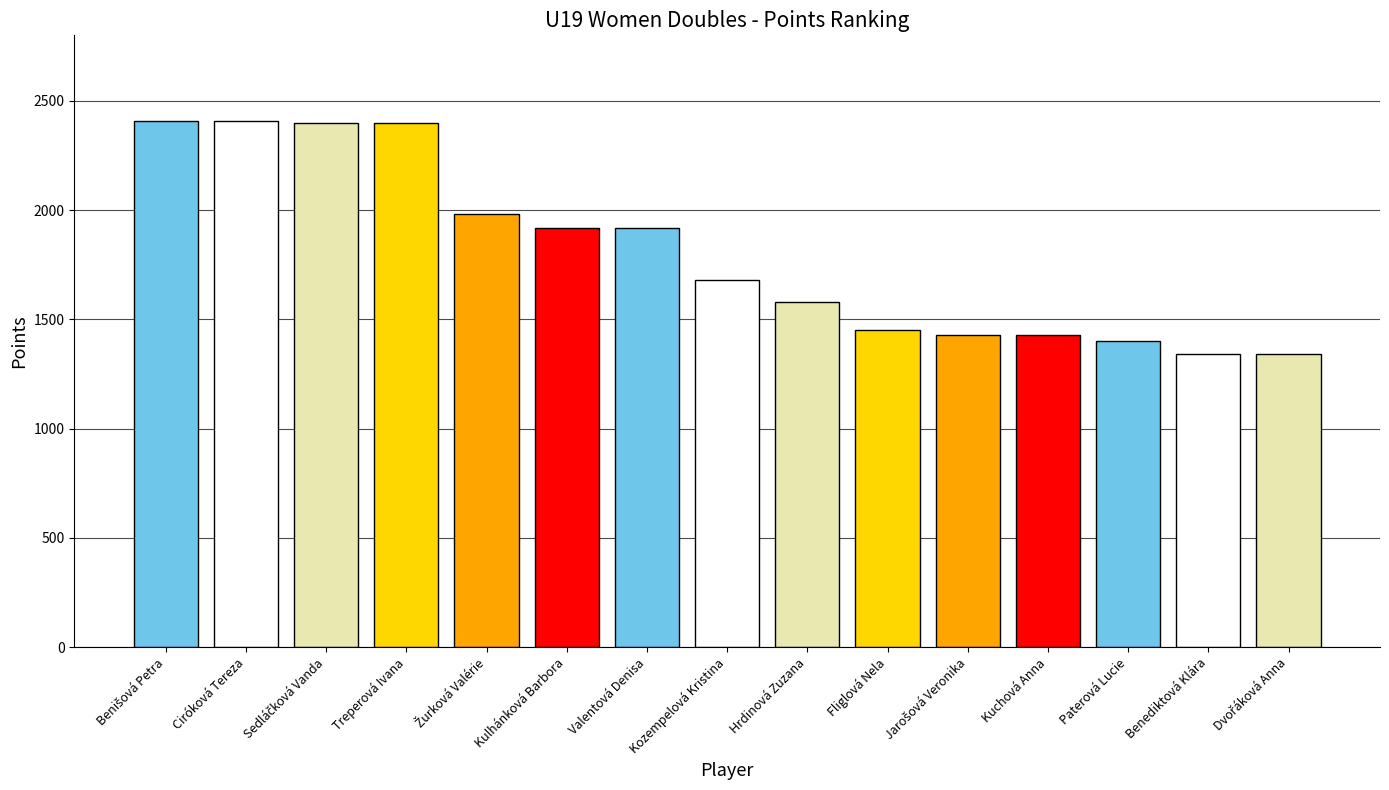

What is the difference between the maximum and minimum values?

1070